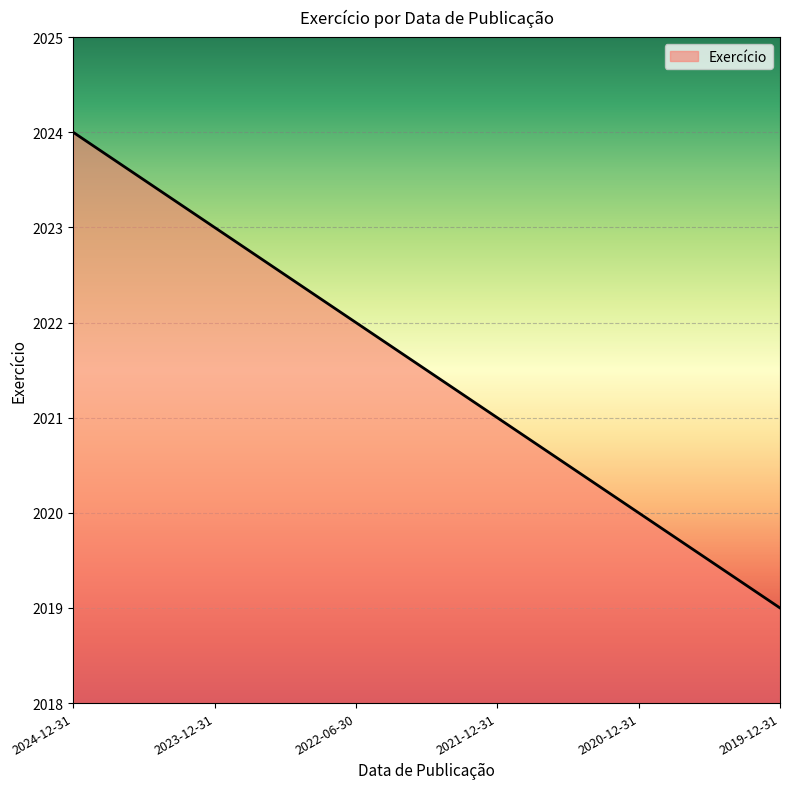

Reading left to right, what are all the values shown in this chart?

2024	2023	2022	2021	2020	2019